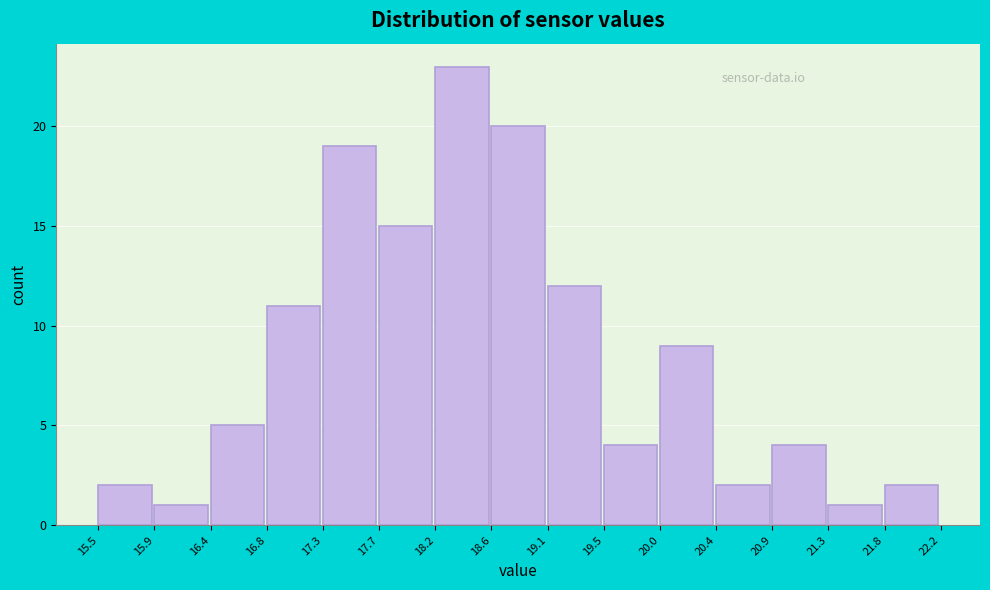

Reading left to right, list every bar in this chart as the range it spans on the x-axis followed by its height. The values are not printed on the chart, so give them approximately, as read against the axis.

15.5 to 15.9: 2
15.9 to 16.4: 1
16.4 to 16.8: 5
16.8 to 17.3: 11
17.3 to 17.7: 19
17.7 to 18.2: 15
18.2 to 18.6: 23
18.6 to 19.1: 20
19.1 to 19.5: 12
19.5 to 20.0: 4
20.0 to 20.4: 9
20.4 to 20.9: 2
20.9 to 21.3: 4
21.3 to 21.8: 1
21.8 to 22.2: 2